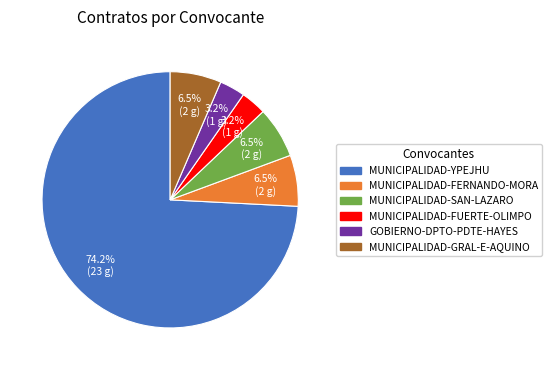

Is there any slice that represents more than half of the pie?

Yes